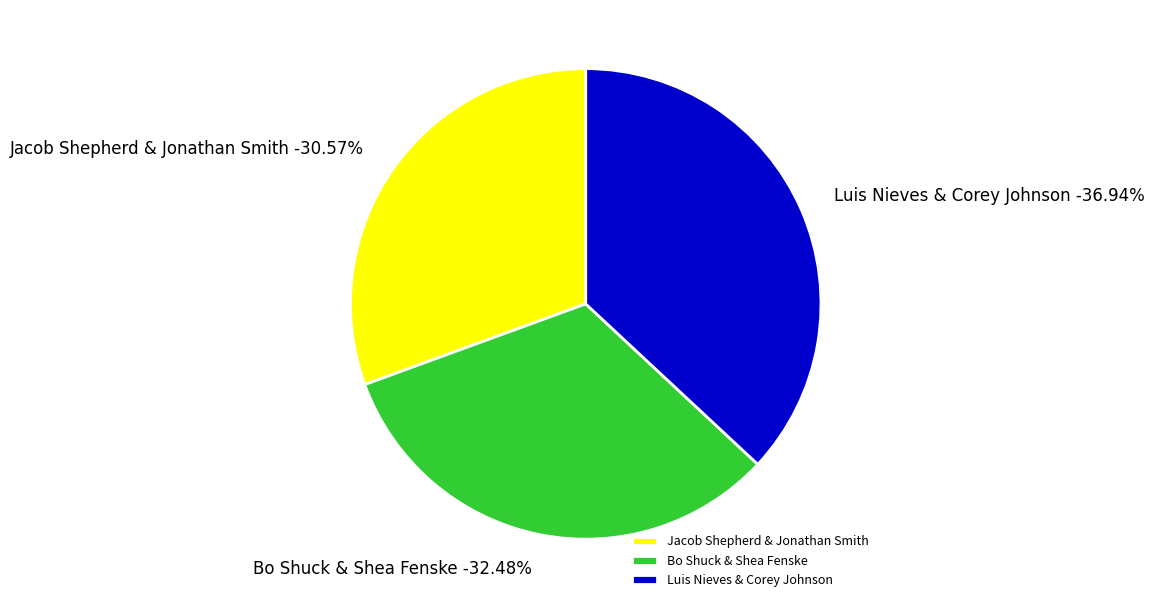

Approximately how many times larger is the value at Bo Shuck & Shea Fenske compared to Luis Nieves & Corey Johnson?

0.9